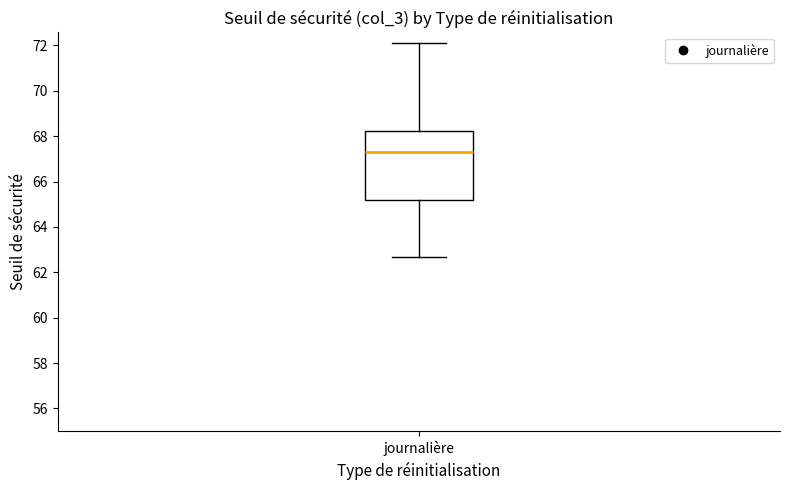

Where does the upper whisker of the box for journalière end on the y-axis? The values are not printed on the chart, so give them approximately, as read against the axis.

72.2